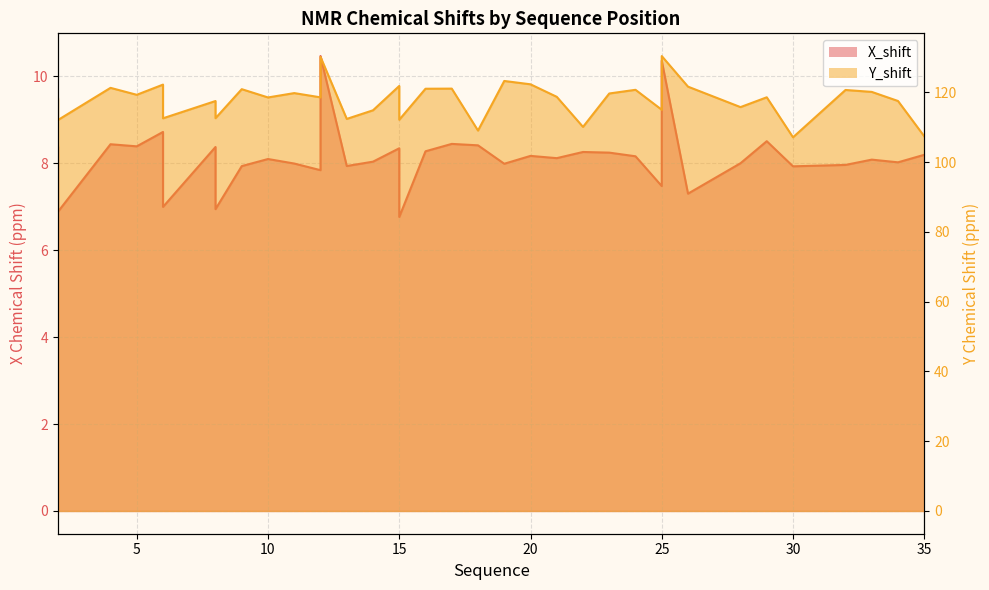

How many lines are shown in the chart?

2